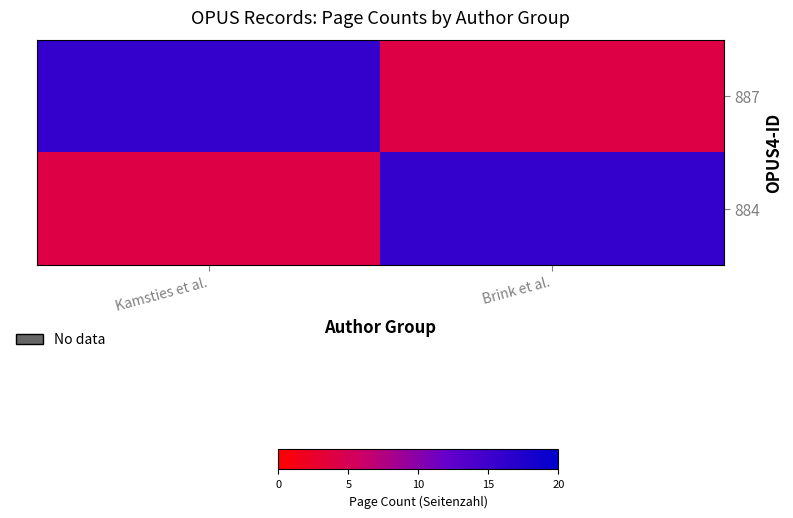

Which series has the largest range (max minus min)?

887